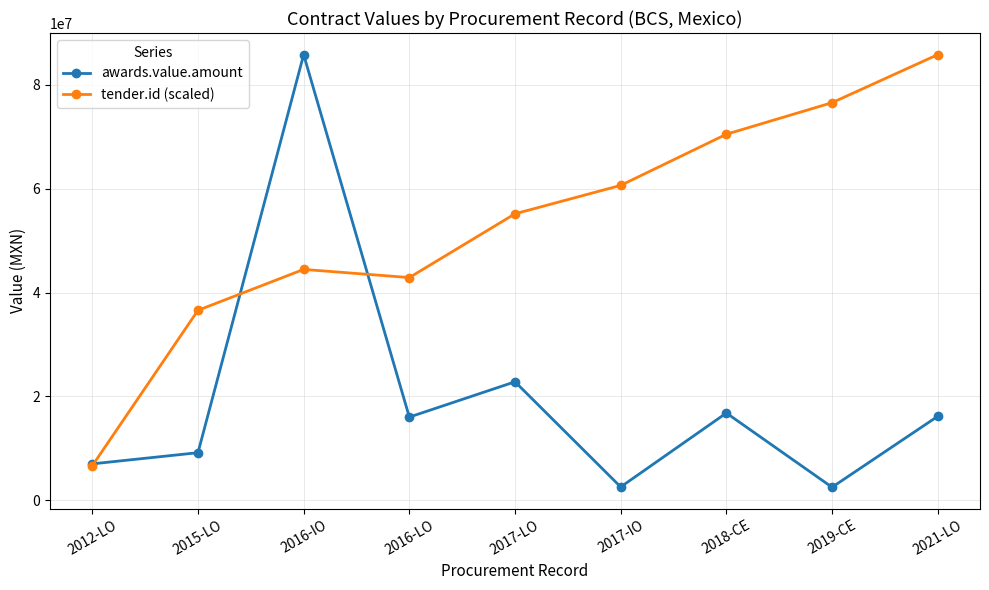

What is the value of the tender.id (scaled) point at the 6th from the left?

60642070.9